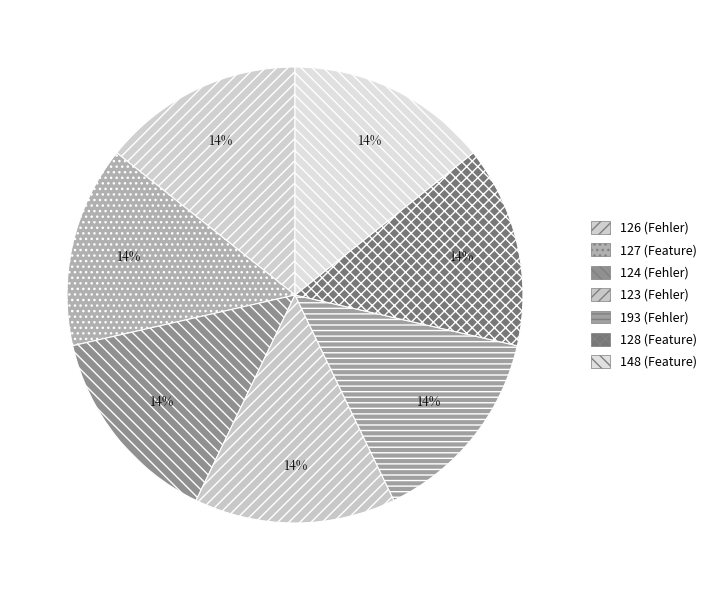

Count the number of slices in the pie.

7